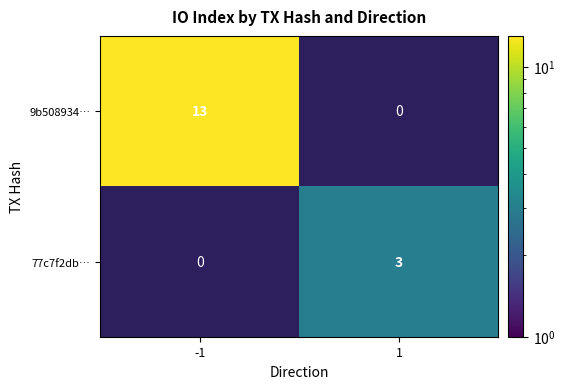

Is it true that 77c7f2db… equals 3 at 1?

True